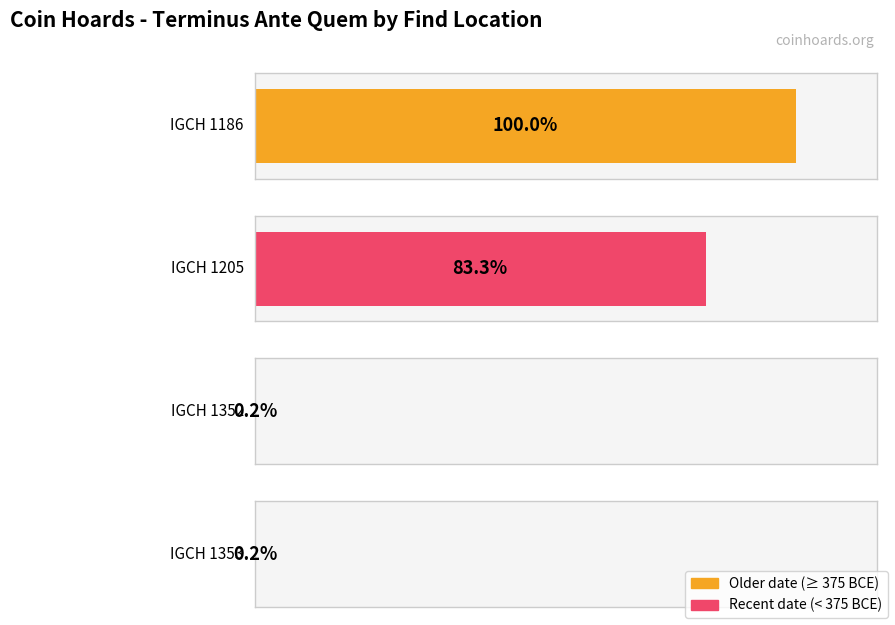

Are the bars grouped side by side (vs. stacked)?

No